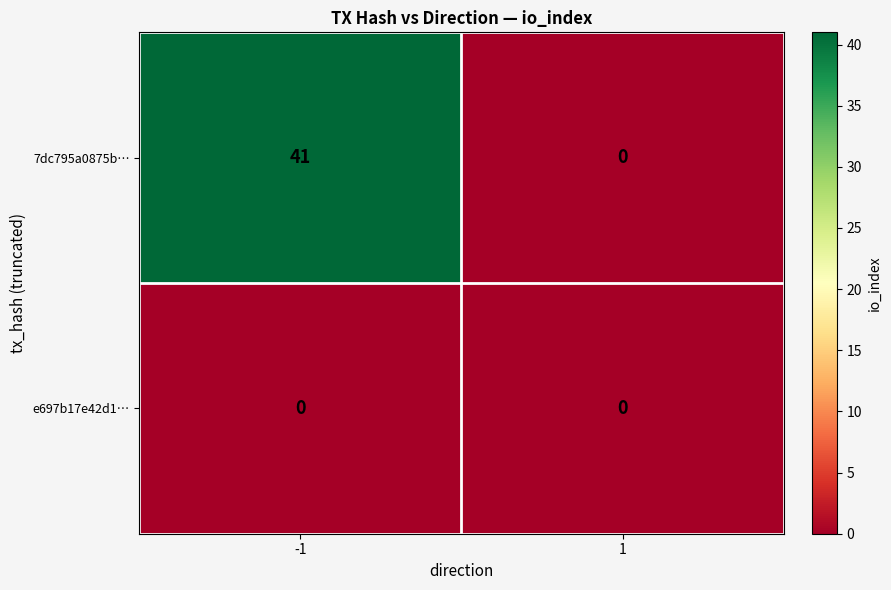

At how many categories does at least one series exceed 18?

1